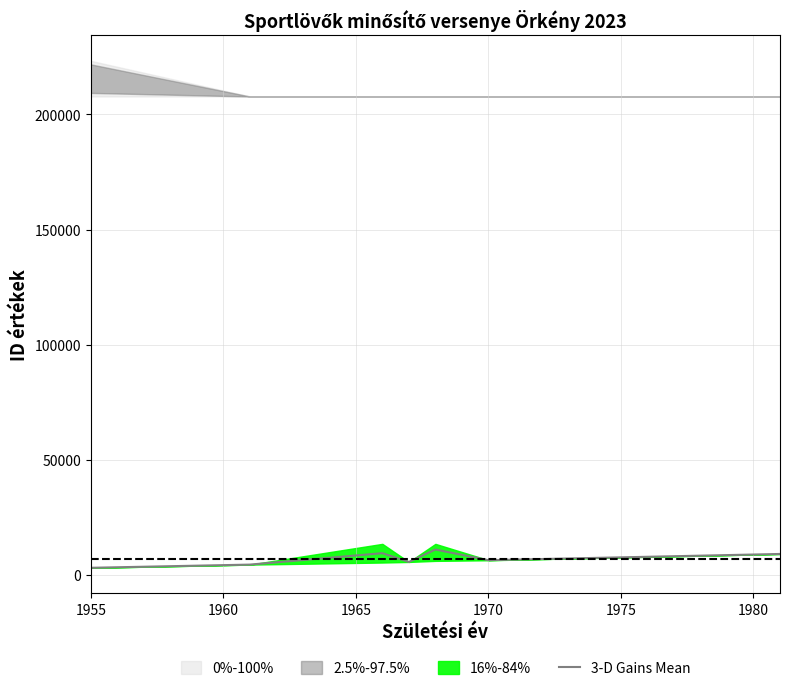

What is the value of the 4th point from the left?

5574.0